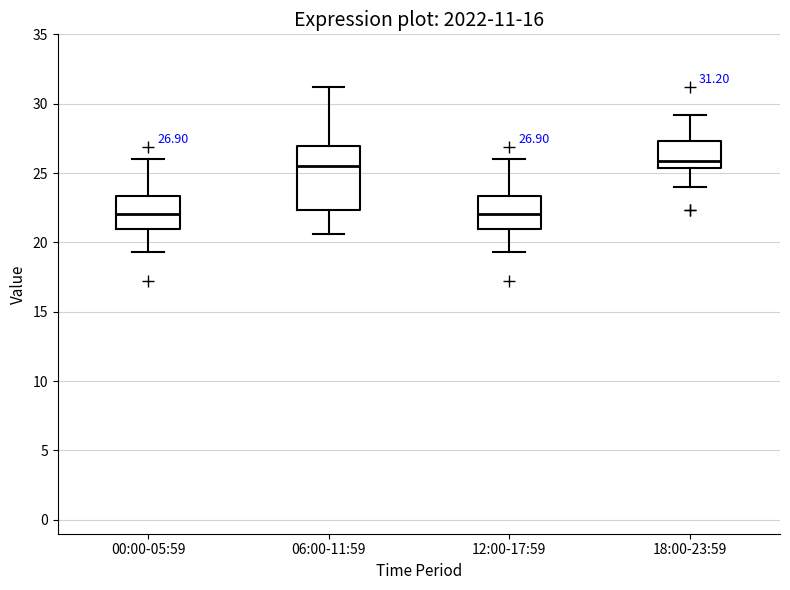

Comparing the boxes themselves (not the whiskers), which one is the tallest?

06:00-11:59